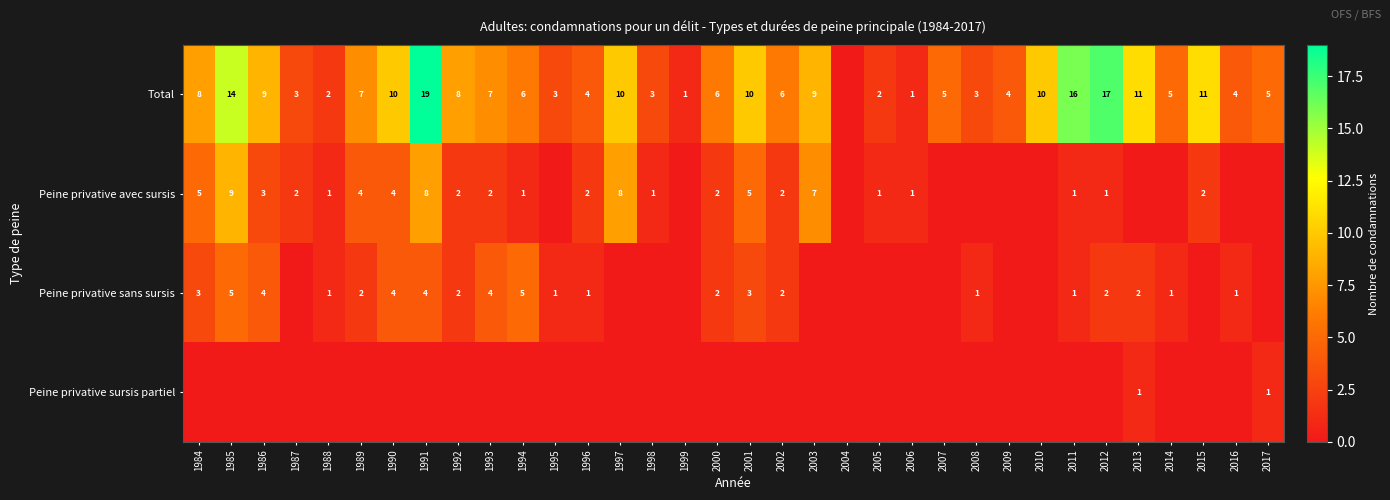

Is the value of Peine privative sans sursis at 1988 greater than the value of Peine privative avec sursis at 1996?

No